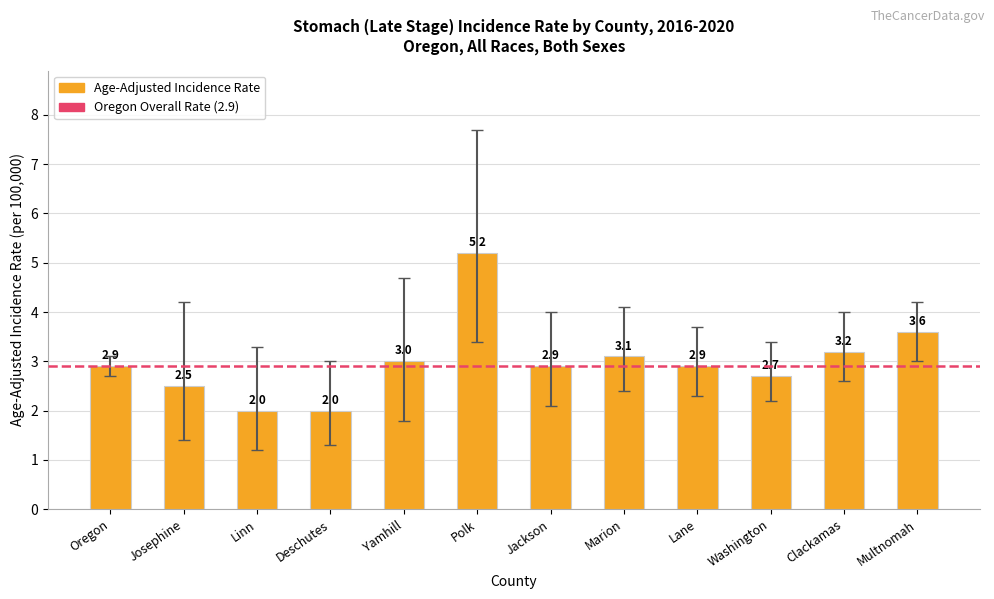

Reading right to left, list all the values displayed in this chart.

Multnomah=3.6	Clackamas=3.2	Washington=2.7	Lane=2.9	Marion=3.1	Jackson=2.9	Polk=5.2	Yamhill=3.0	Deschutes=2.0	Linn=2.0	Josephine=2.5	Oregon=2.9